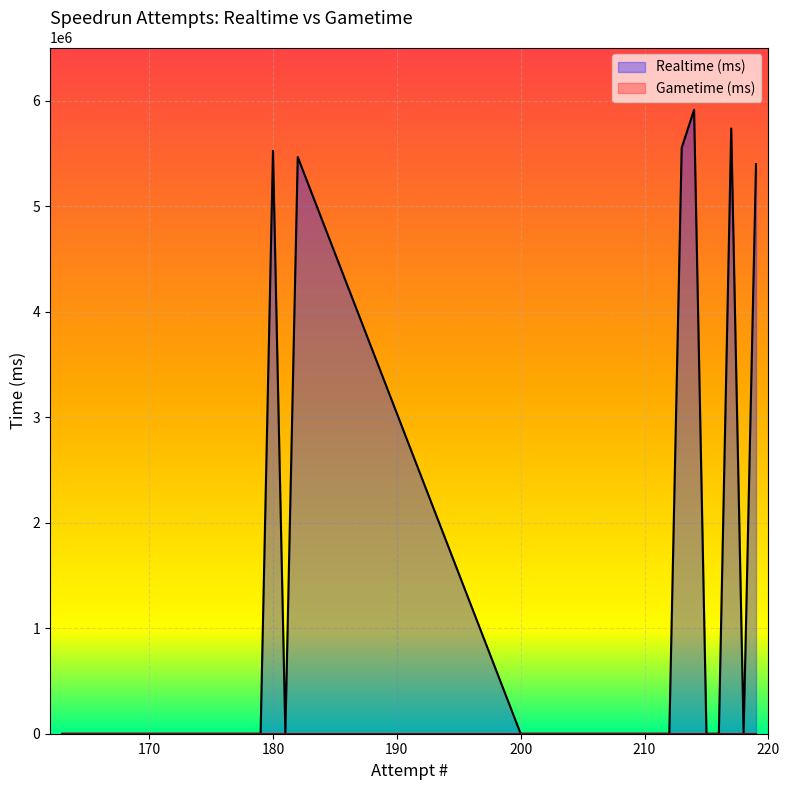

What is the greatest value displayed?

5913871